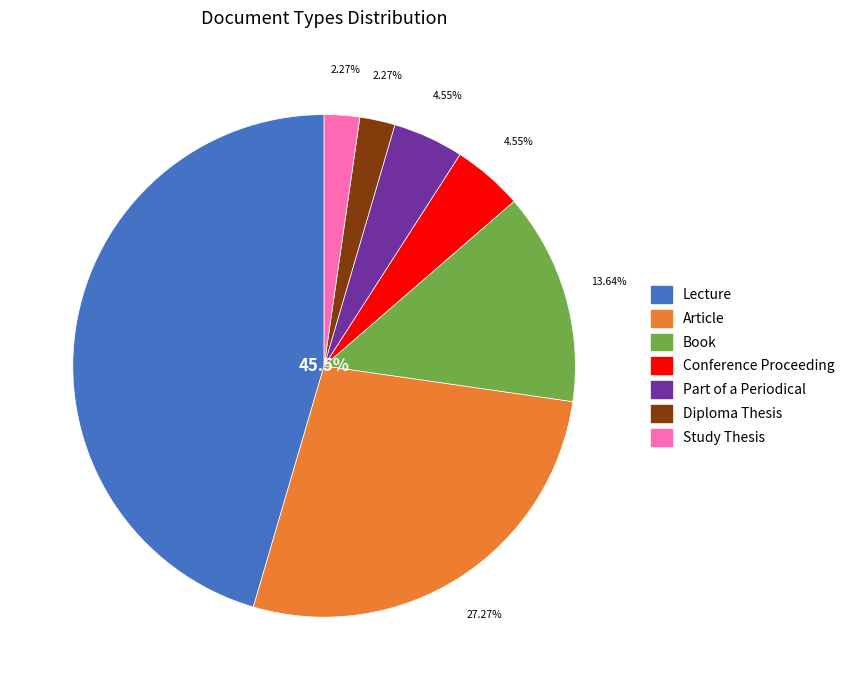

Does Article represent more than half of the total?

No